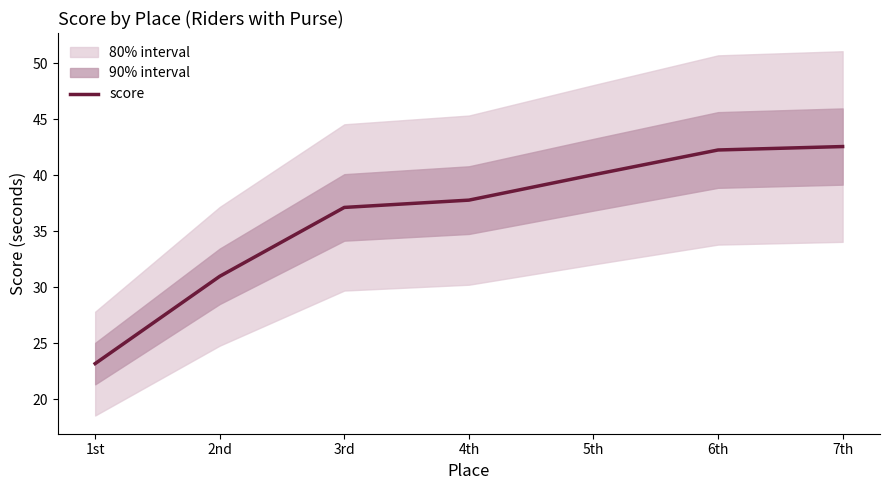

Is it true that the value at 3rd is 16.5?

False